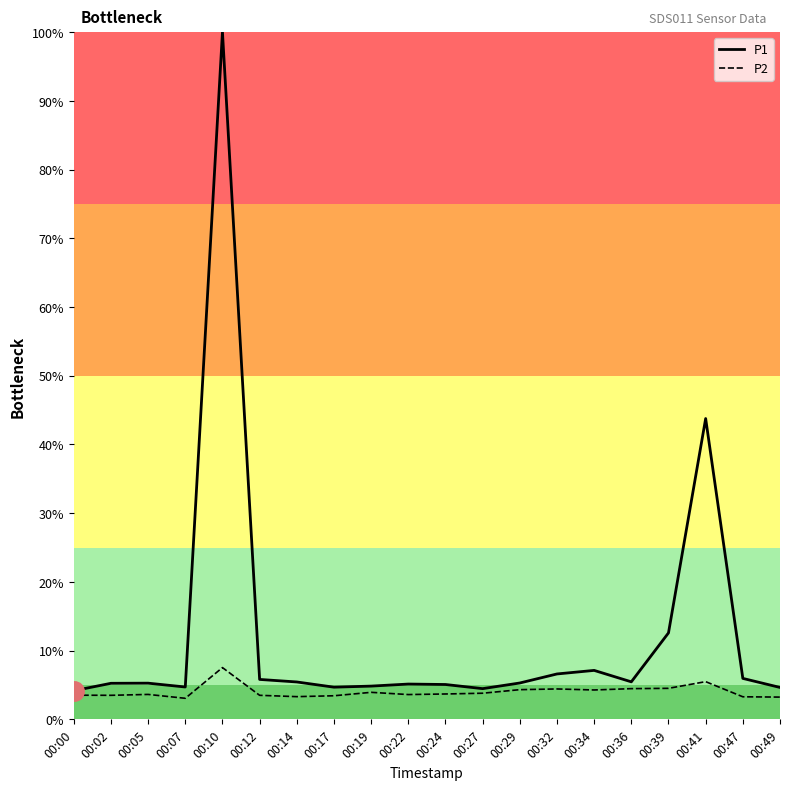

Read the P2 value at 00:05.

3.6